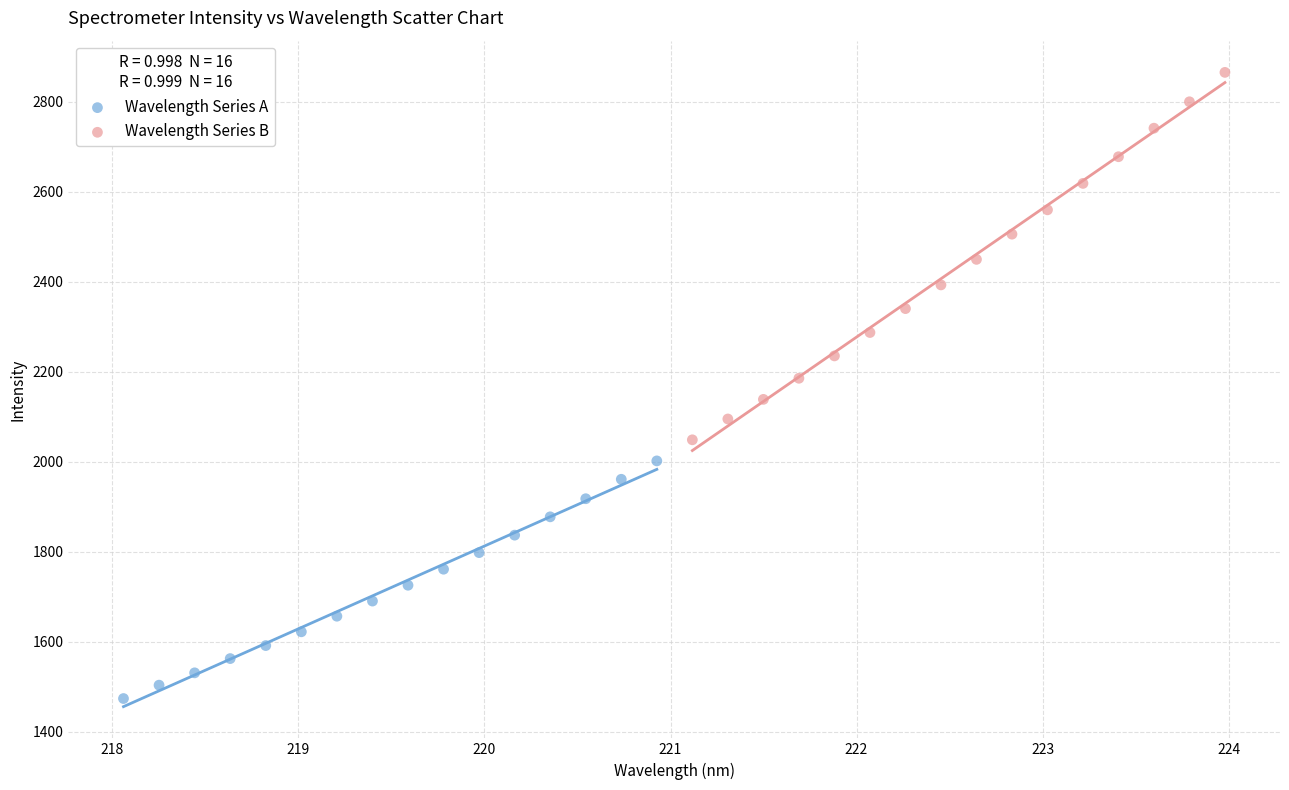

What are all the series names shown in the legend?

Wavelength Series A, Wavelength Series B